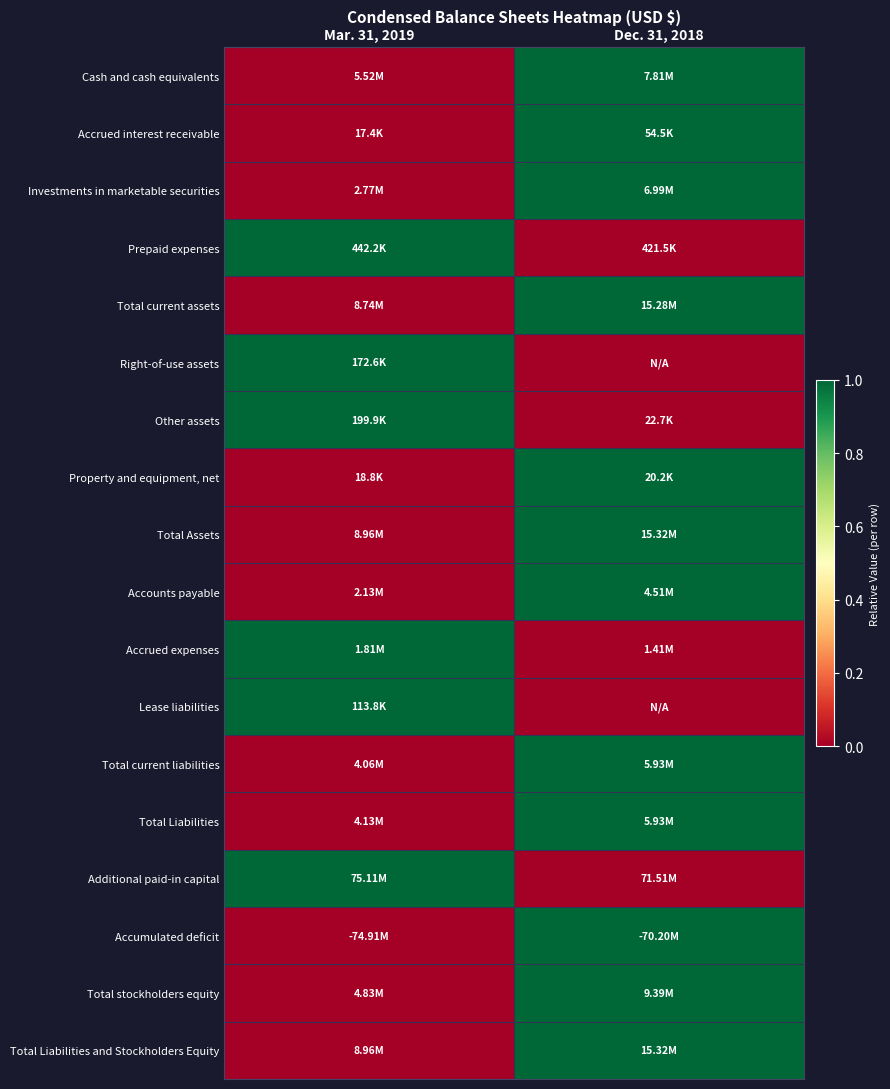

List the series in order of their peak value, highest first.

Cash and cash equivalents, Accrued interest receivable, Investments in marketable securities, Prepaid expenses, Total current assets, Right-of-use assets, Other assets, Property and equipment, net, Total Assets, Accounts payable, Accrued expenses, Lease liabilities, Total current liabilities, Total Liabilities, Additional paid-in capital, Accumulated deficit, Total stockholders equity, Total Liabilities and Stockholders Equity